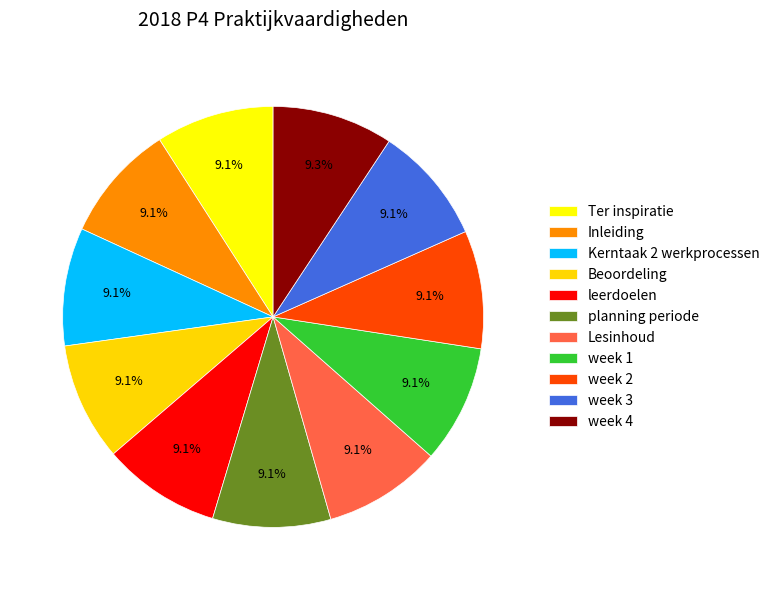

Does week 3 account for over 50% of the chart?

No